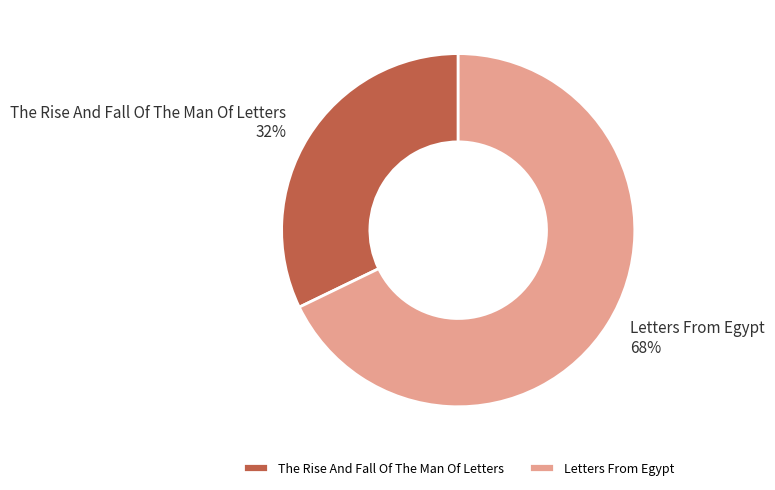

The The Rise And Fall Of The Man Of Letters slice represents 38% of the pie. True or false?

False